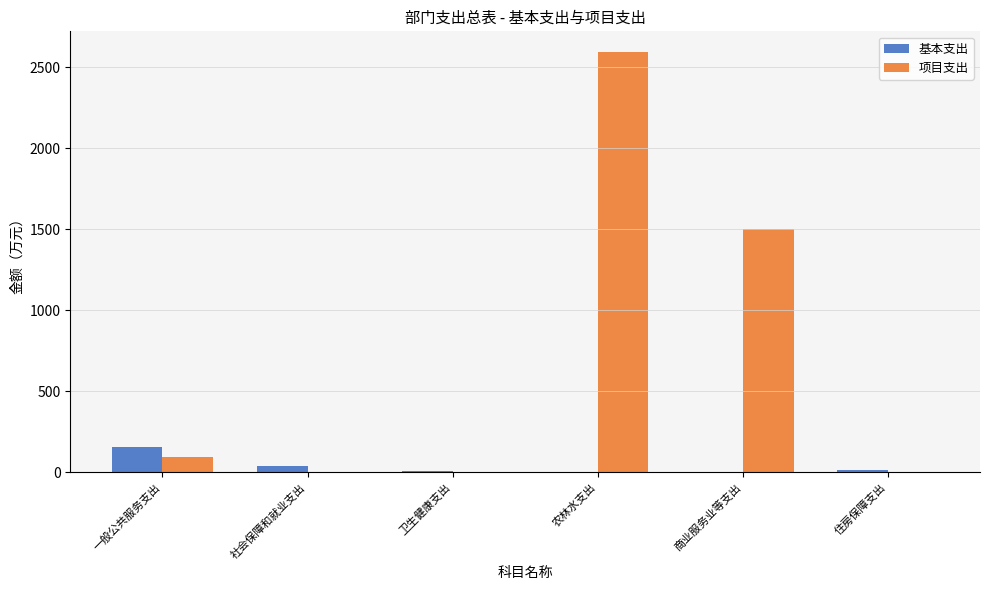

Count the number of data series in this chart.

2